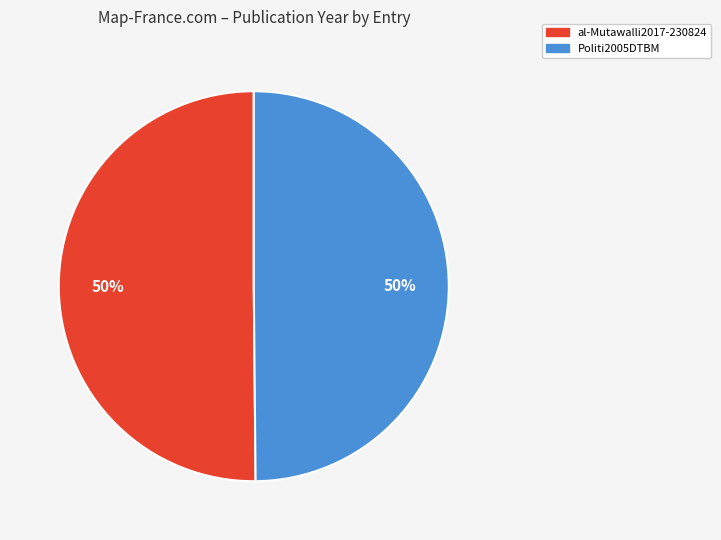

Count the number of slices in the pie.

2